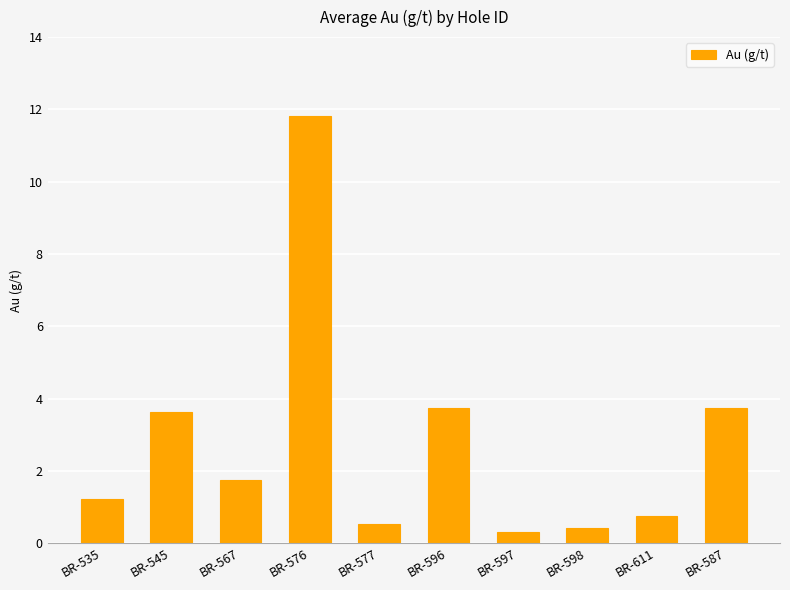

What is the change in value from BR-577 to BR-596?

+3.2